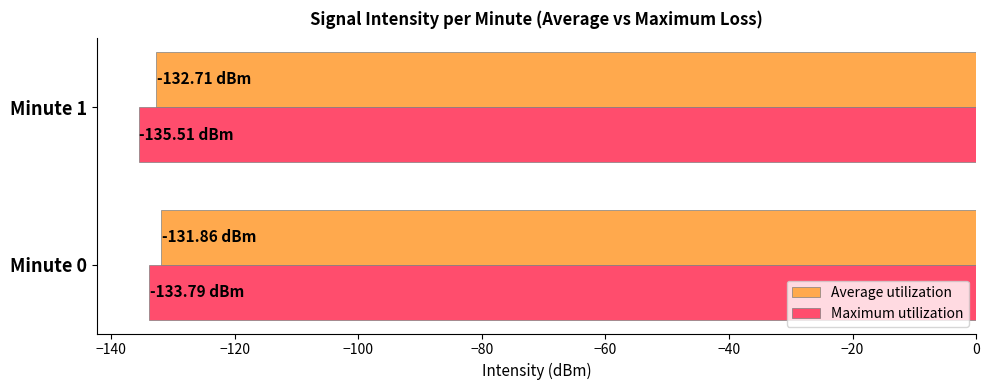

What is the spread (max minus min) of values at Minute 1?

2.8